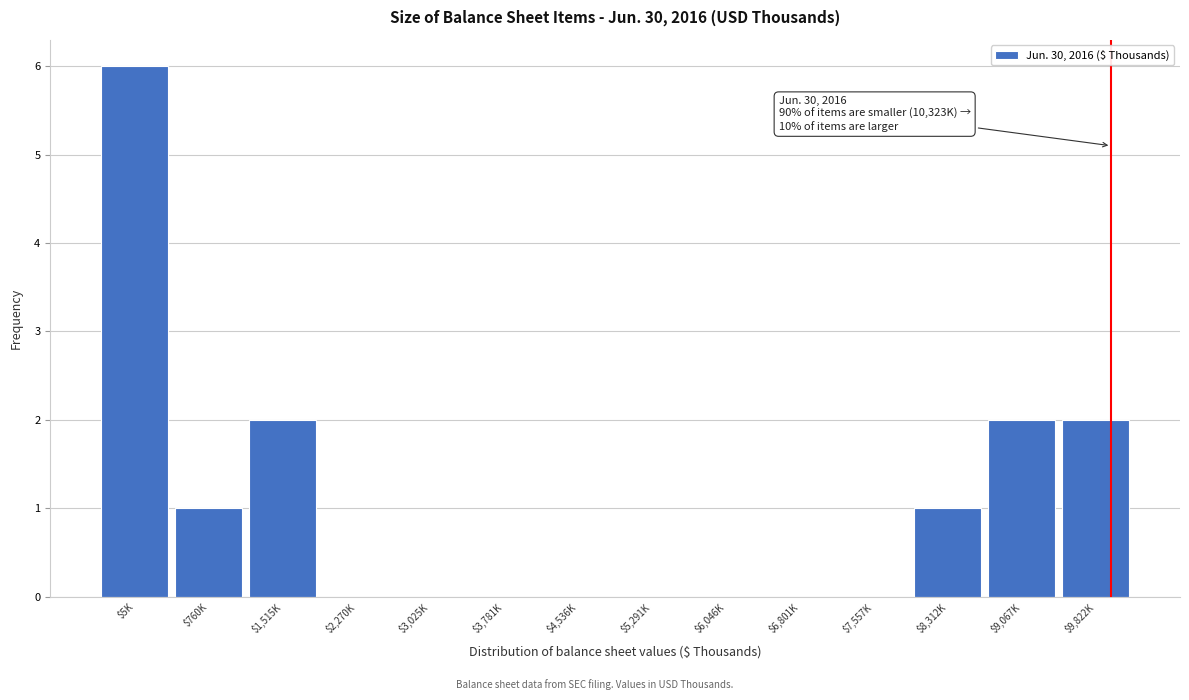

What is the sum of all values?

14